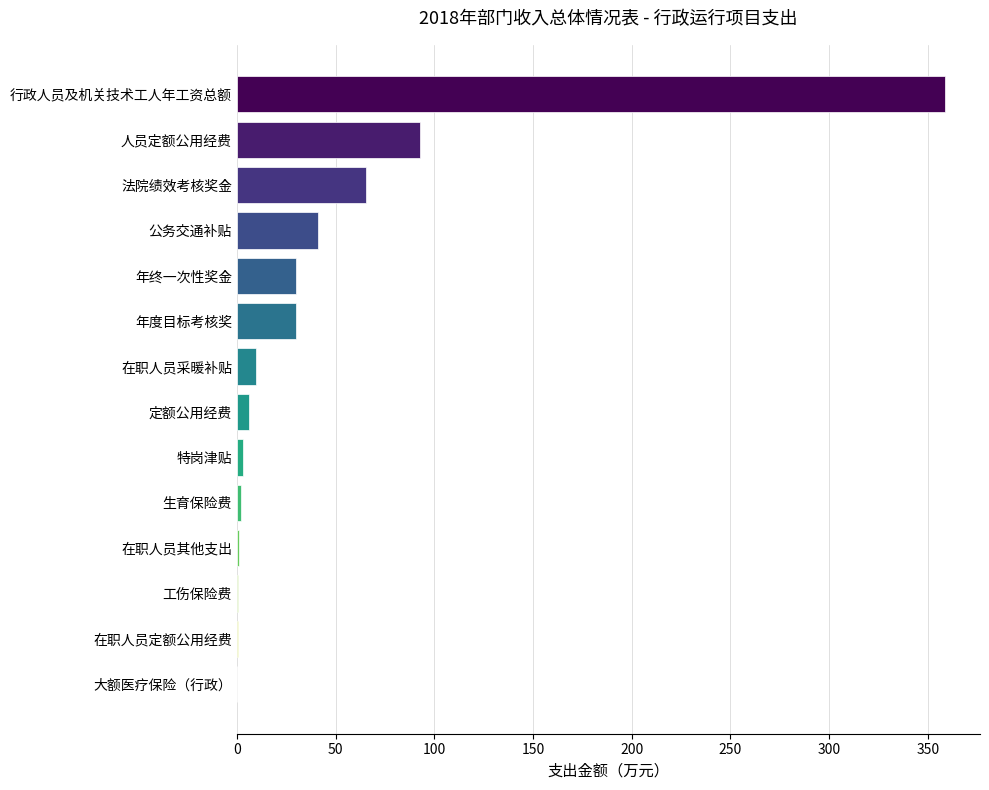

True or false: the data shows 38.2 at 法院绩效考核奖金.

False